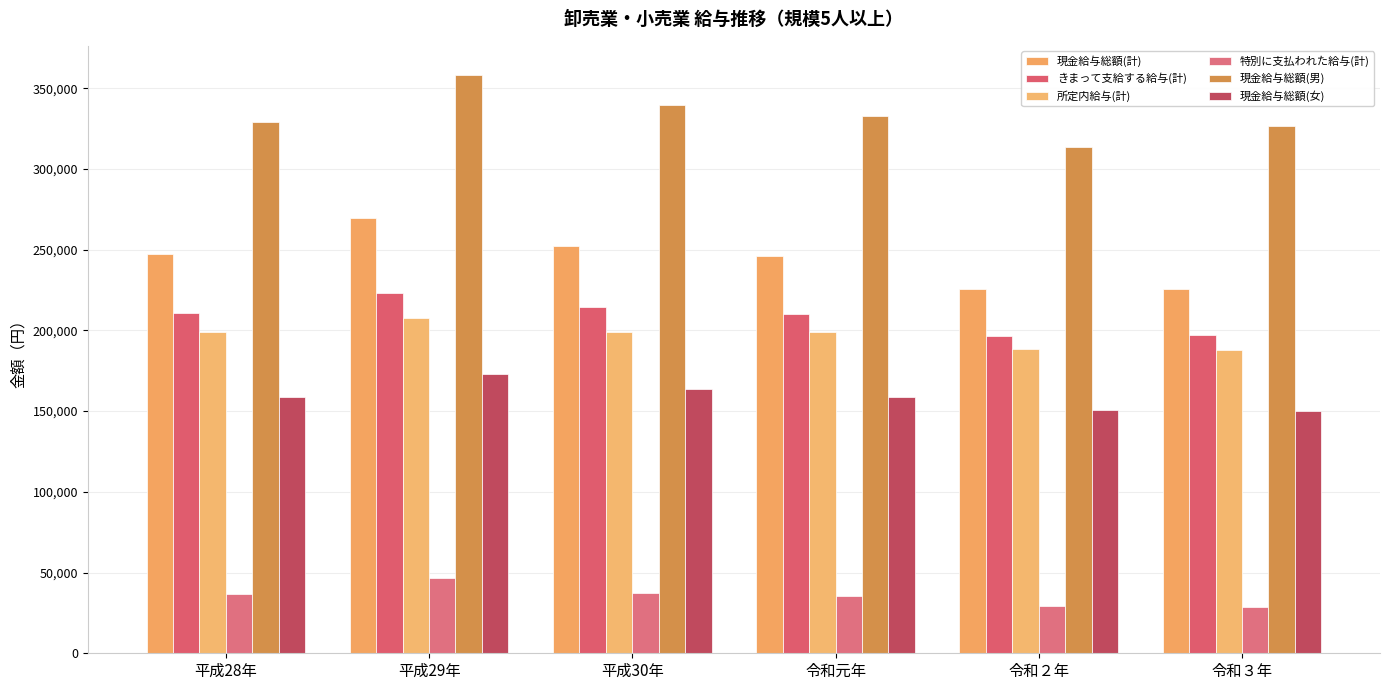

Rank the categories by 現金給与総額(女) value from highest to lowest.

平成29年, 平成30年, 平成28年, 令和元年, 令和２年, 令和３年